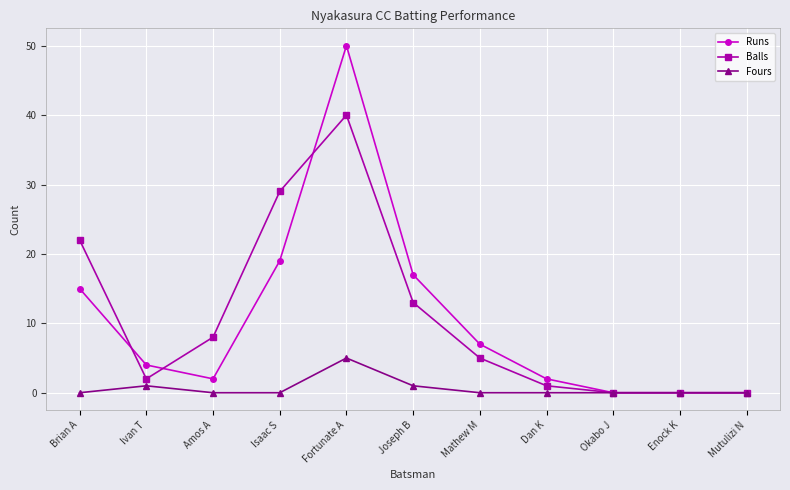

Is this an area chart (filled region under the line)?

No